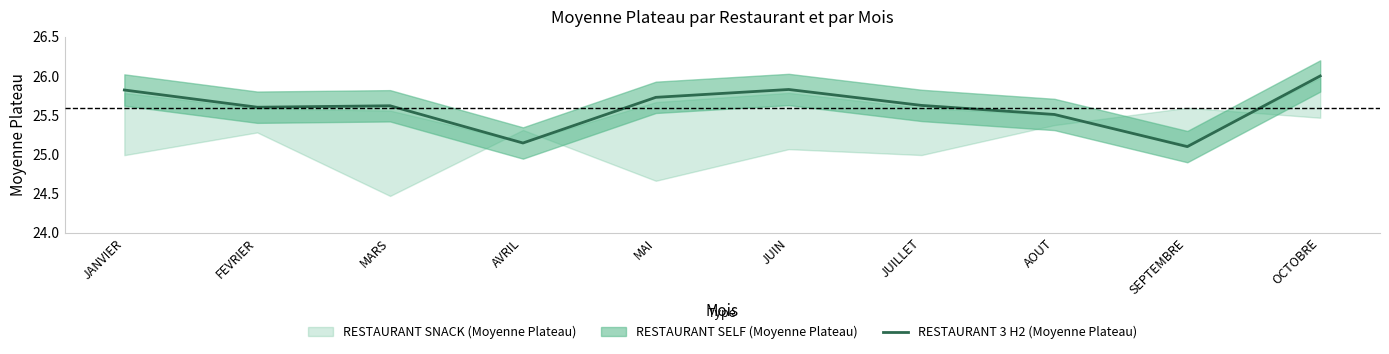

Reading left to right, list all the values displayed in this chart.

JANVIER=25.8	FEVRIER=25.6	MARS=25.6	AVRIL=25.1	MAI=25.7	JUIN=25.8	JUILLET=25.6	AOUT=25.5	SEPTEMBRE=25.1	OCTOBRE=26.0